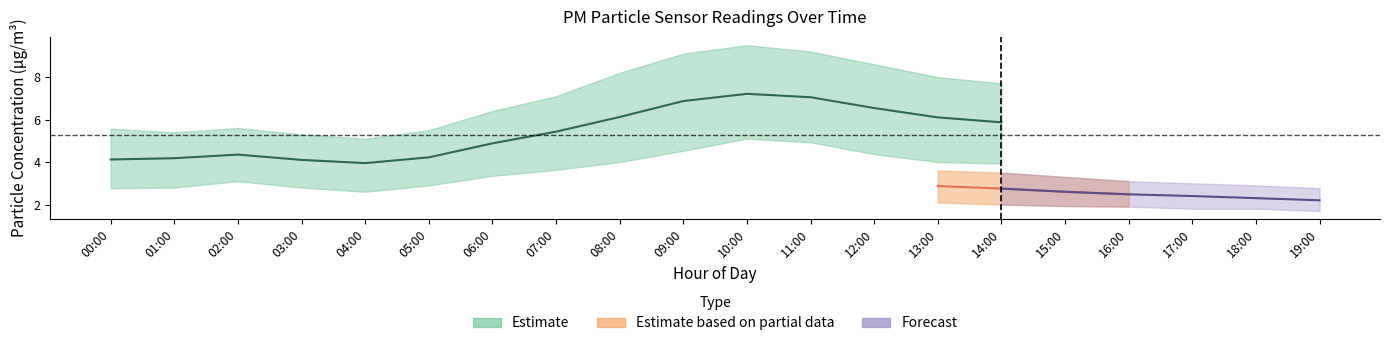

True or false: P1_lower has a value of 2.2 at 14:00.

False